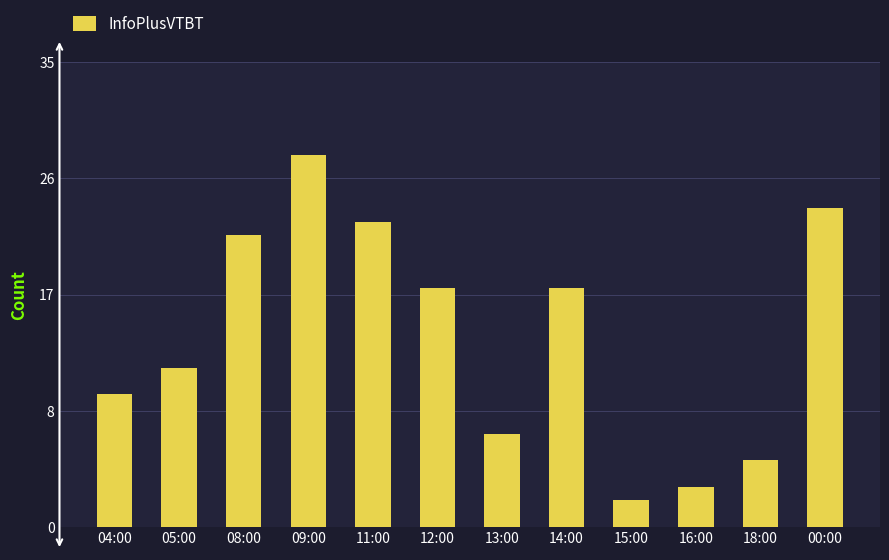

What is the value of the 5th bar from the left?

23